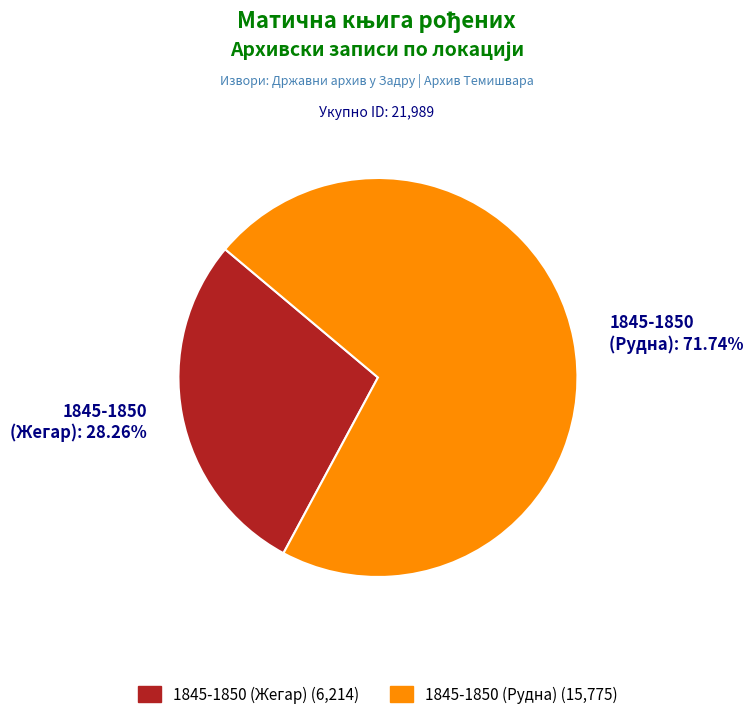

Which slice is the largest?

1845-1850 (Рудна)